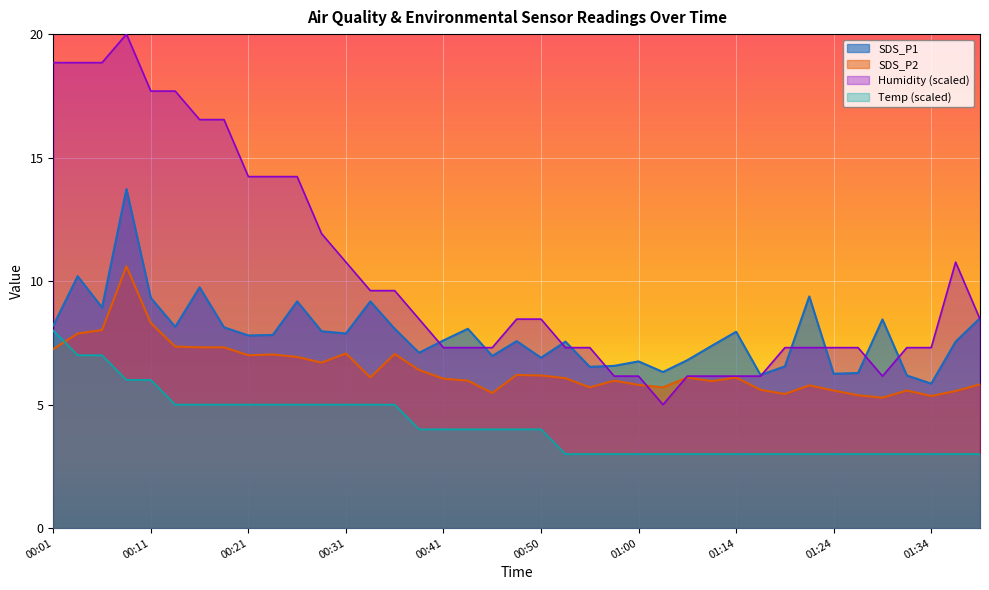

Reading left to right, list all the values displayed in this chart.

SDS_P1: 00:01=8.2	00:04=10.2	00:06=8.9	00:09=13.7	00:11=9.3	00:14=8.2	00:16=9.8	00:19=8.1	00:21=7.8	00:23=7.8	00:26=9.2	00:28=8.0	00:31=7.9	00:33=9.2	00:36=8.1	00:38=7.1	00:41=7.6	00:43=8.1	00:45=7.0	00:48=7.6	00:50=6.9	00:53=7.5	00:55=6.5	00:58=6.6	01:00=6.8	01:05=6.3	01:08=6.8	01:11=7.4	01:14=8.0	01:16=6.2	01:19=6.5	01:22=9.4	01:24=6.2	01:27=6.3	01:29=8.4	01:32=6.2	01:34=5.8	01:37=7.5	01:39=8.5
SDS_P2: 00:01=7.2	00:04=7.9	00:06=8.0	00:09=10.6	00:11=8.3	00:14=7.3	00:16=7.3	00:19=7.3	00:21=7.0	00:23=7.0	00:26=6.9	00:28=6.7	00:31=7.1	00:33=6.1	00:36=7.0	00:38=6.4	00:41=6.0	00:43=6.0	00:45=5.5	00:48=6.2	00:50=6.2	00:53=6.1	00:55=5.7	00:58=6.0	01:00=5.8	01:05=5.7	01:08=6.1	01:11=6.0	01:14=6.1	01:16=5.6	01:19=5.4	01:22=5.8	01:24=5.6	01:27=5.4	01:29=5.3	01:32=5.6	01:34=5.3	01:37=5.5	01:39=5.8
Humidity: 00:01=18.8	00:04=18.8	00:06=18.8	00:09=20.0	00:11=17.7	00:14=17.7	00:16=16.5	00:19=16.5	00:21=14.2	00:23=14.2	00:26=14.2	00:28=11.9	00:31=10.8	00:33=9.6	00:36=9.6	00:38=8.5	00:41=7.3	00:43=7.3	00:45=7.3	00:48=8.5	00:50=8.5	00:53=7.3	00:55=7.3	00:58=6.2	01:00=6.2	01:05=5.0	01:08=6.2	01:11=6.2	01:14=6.2	01:16=6.2	01:19=7.3	01:22=7.3	01:24=7.3	01:27=7.3	01:29=6.2	01:32=7.3	01:34=7.3	01:37=10.8	01:39=8.5
Temp: 00:01=8.0	00:04=7.0	00:06=7.0	00:09=6.0	00:11=6.0	00:14=5.0	00:16=5.0	00:19=5.0	00:21=5.0	00:23=5.0	00:26=5.0	00:28=5.0	00:31=5.0	00:33=5.0	00:36=5.0	00:38=4.0	00:41=4.0	00:43=4.0	00:45=4.0	00:48=4.0	00:50=4.0	00:53=3.0	00:55=3.0	00:58=3.0	01:00=3.0	01:05=3.0	01:08=3.0	01:11=3.0	01:14=3.0	01:16=3.0	01:19=3.0	01:22=3.0	01:24=3.0	01:27=3.0	01:29=3.0	01:32=3.0	01:34=3.0	01:37=3.0	01:39=3.0